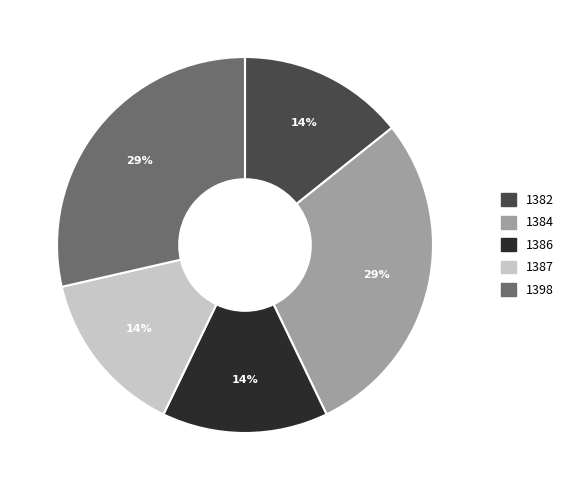

Is there a majority slice in this chart?

No